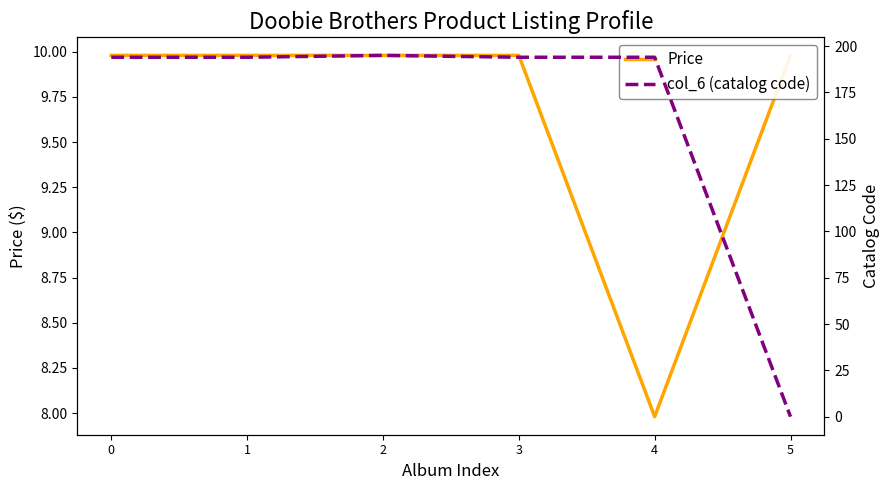

Which has a higher value, 3 or 5?

3